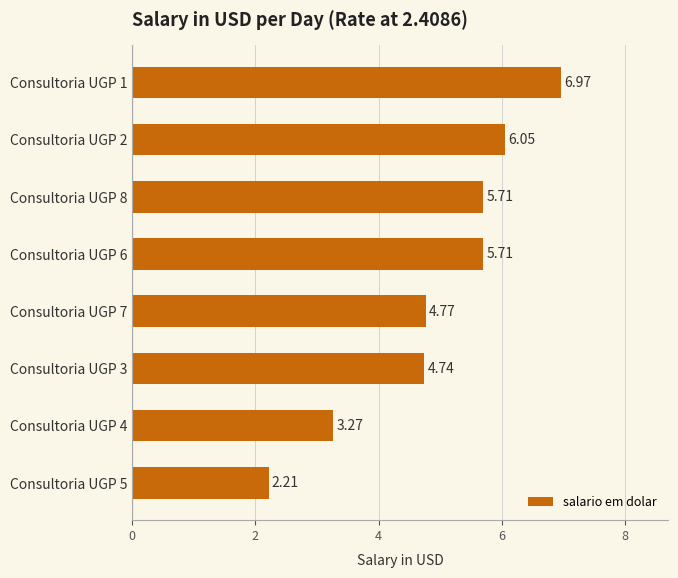

Which label corresponds to the smallest value in the chart?

Consultoria UGP 5